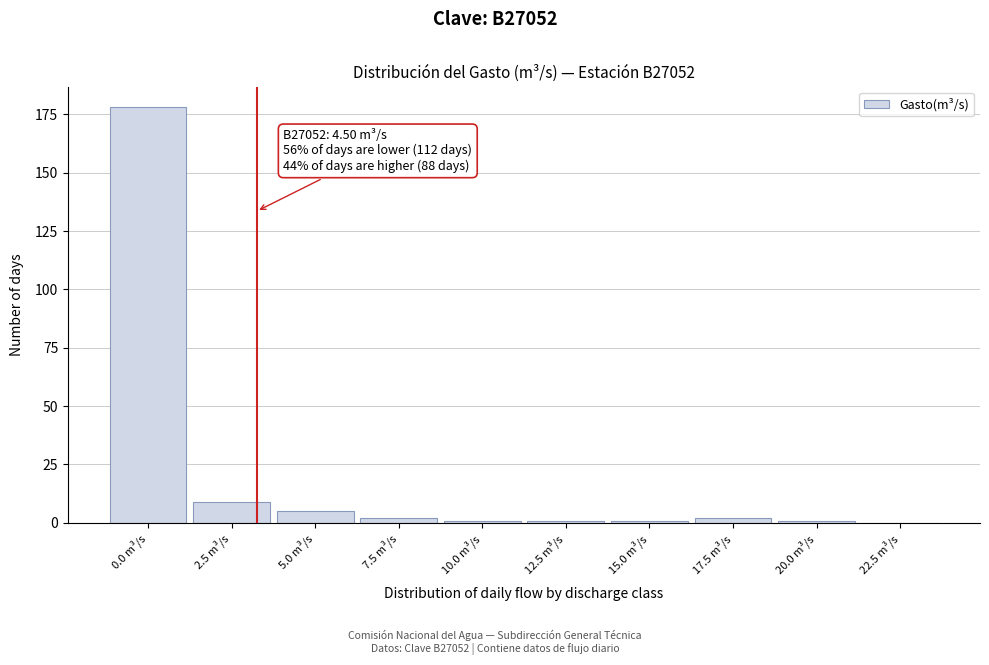

Reading left to right, extract all data points from this chart.

0.0 m³/s=178	2.5 m³/s=9	5.0 m³/s=5	7.5 m³/s=2	10.0 m³/s=1	12.5 m³/s=1	15.0 m³/s=1	17.5 m³/s=2	20.0 m³/s=1	22.5 m³/s=0